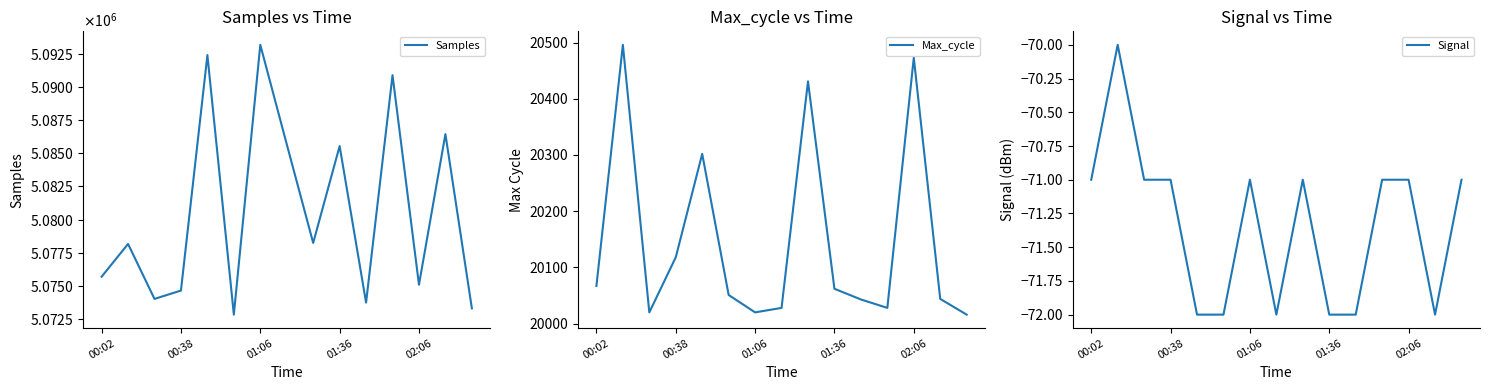

True or false: Max_cycle and Samples cross at least once.

False